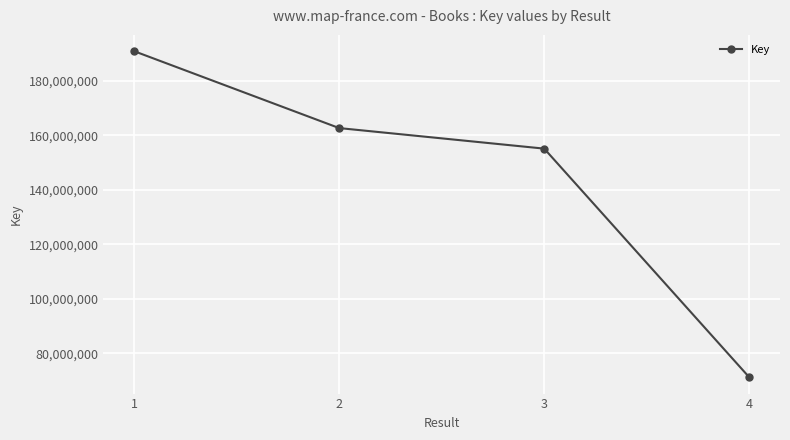

What is the sum of all values?

579886031